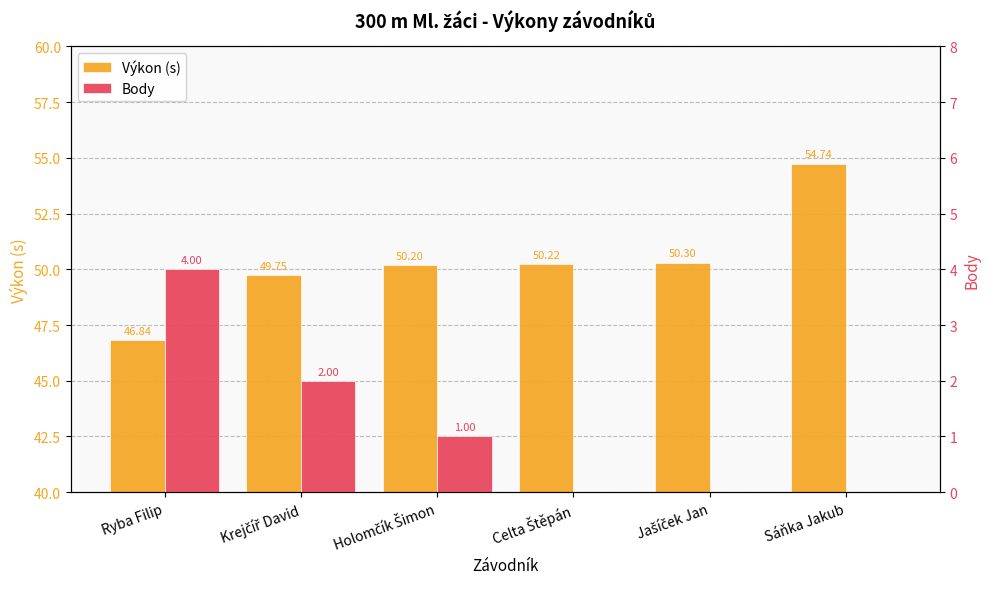

Between Krejčíř David and Ryba Filip, which is larger?

Krejčíř David